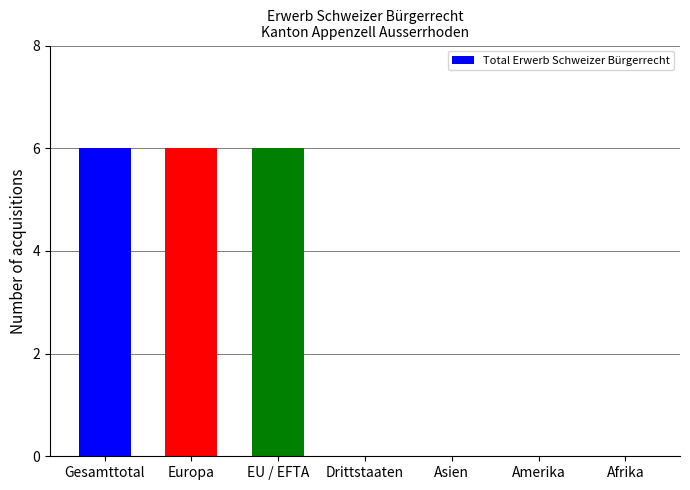

Read the value at Gesamttotal.

6